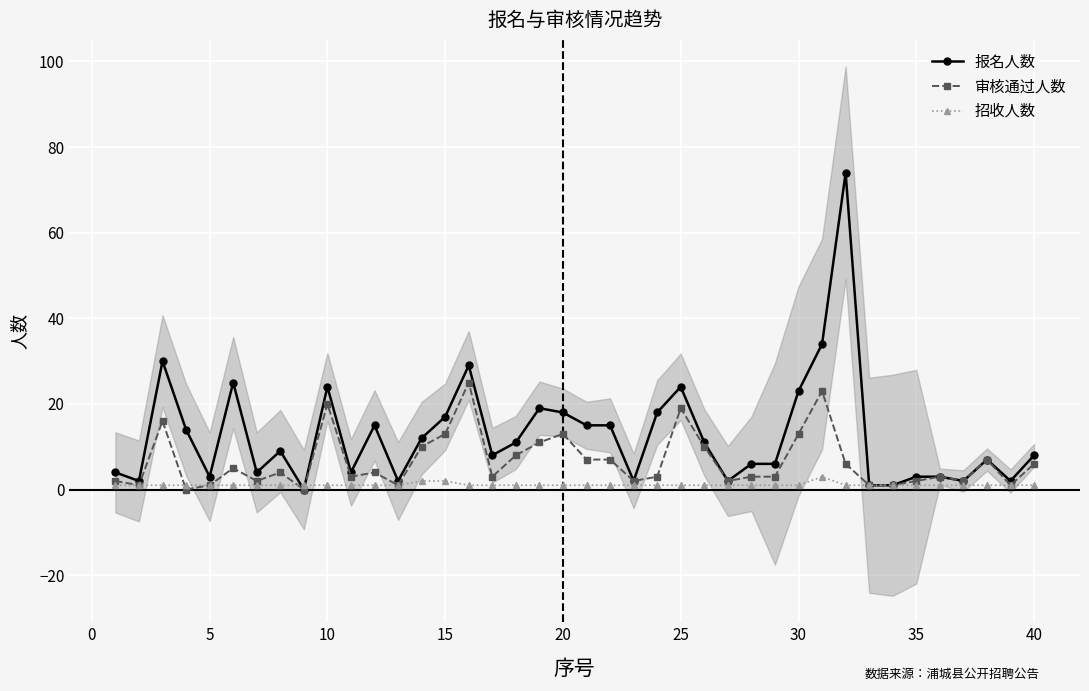

List the series in order of their peak value, lowest first.

招收人数, 审核通过人数, 报名人数